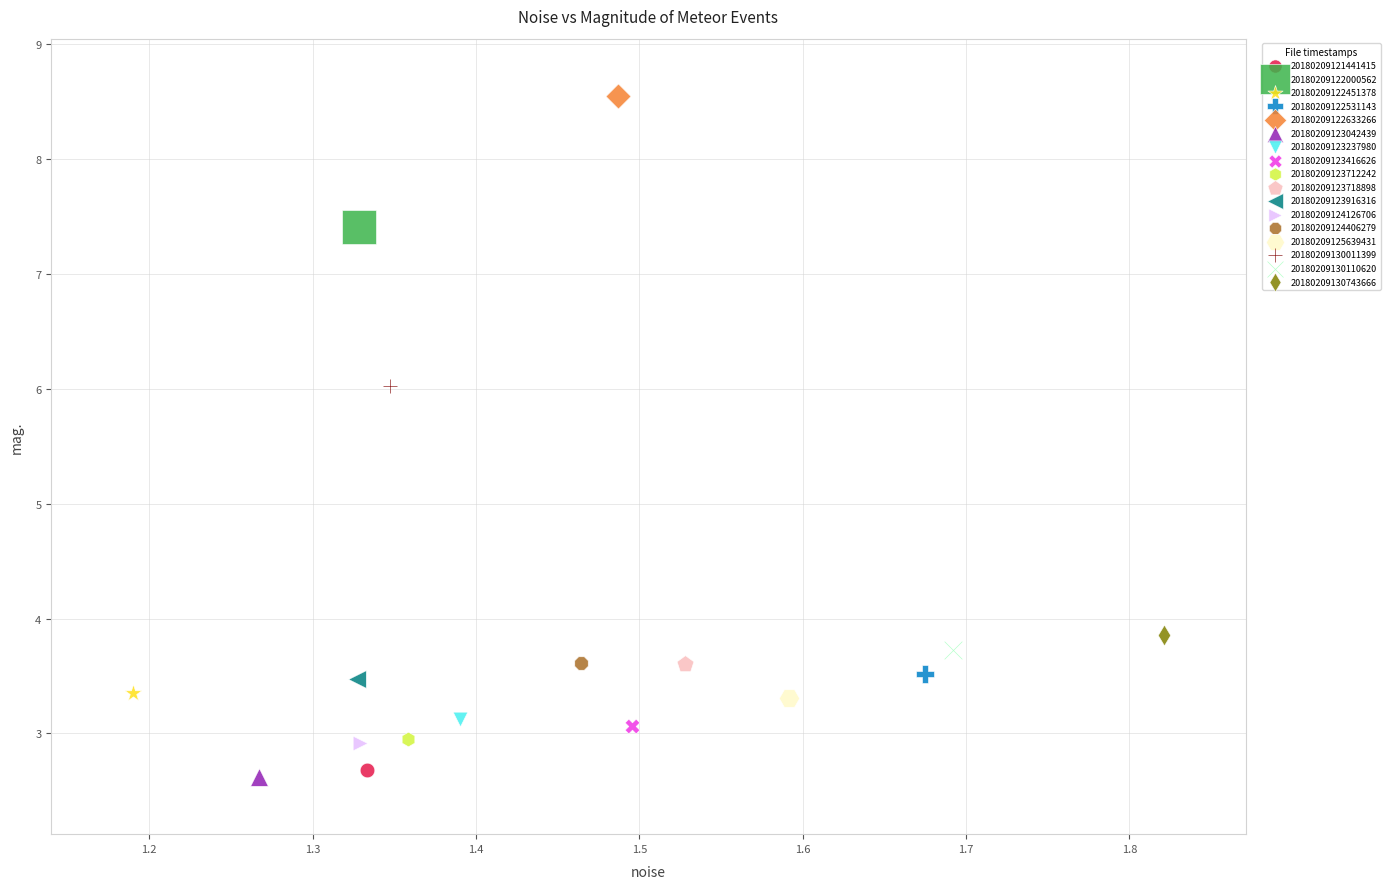

Which series reaches the minimum Y coordinate?

20180209123042439